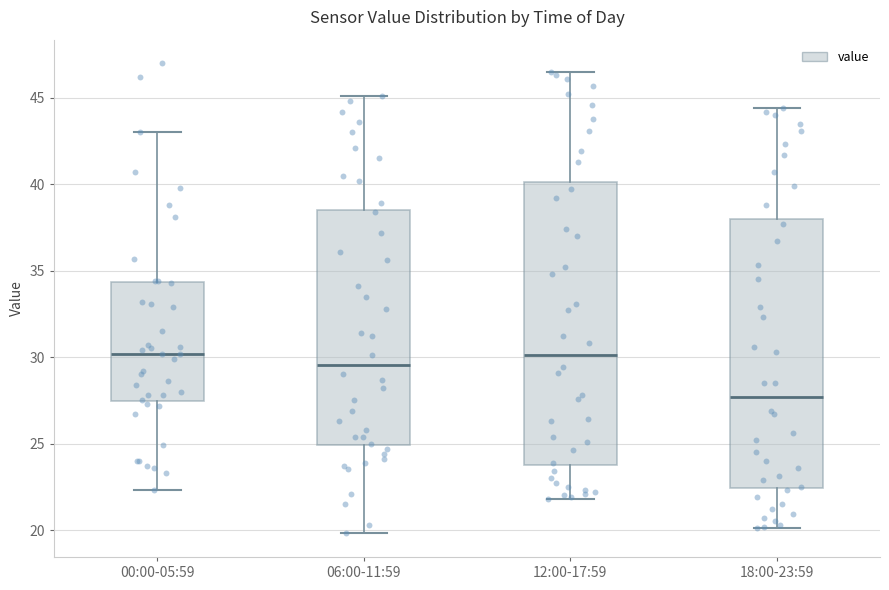

Which box has the lowest median line?

18:00-23:59